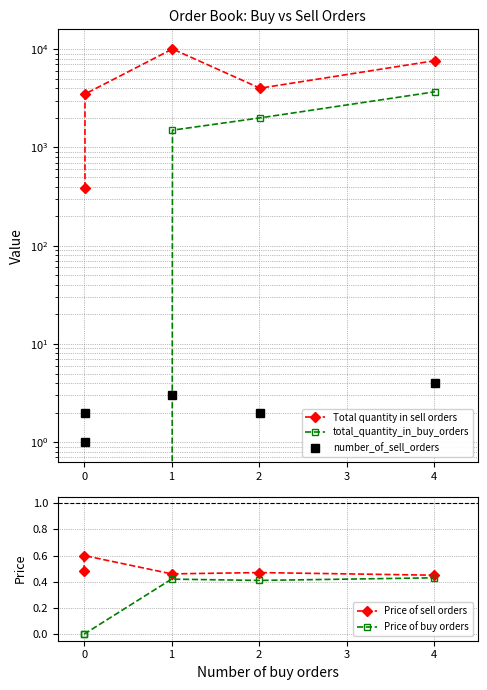

Where is the first local maximum for Total quantity in sell orders?

1